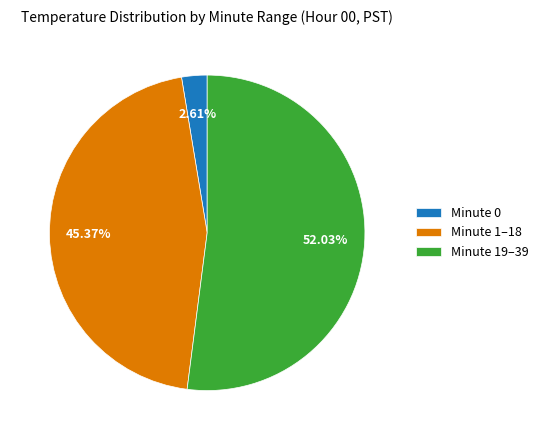

To the nearest percent, what is the average slice percentage?

33%